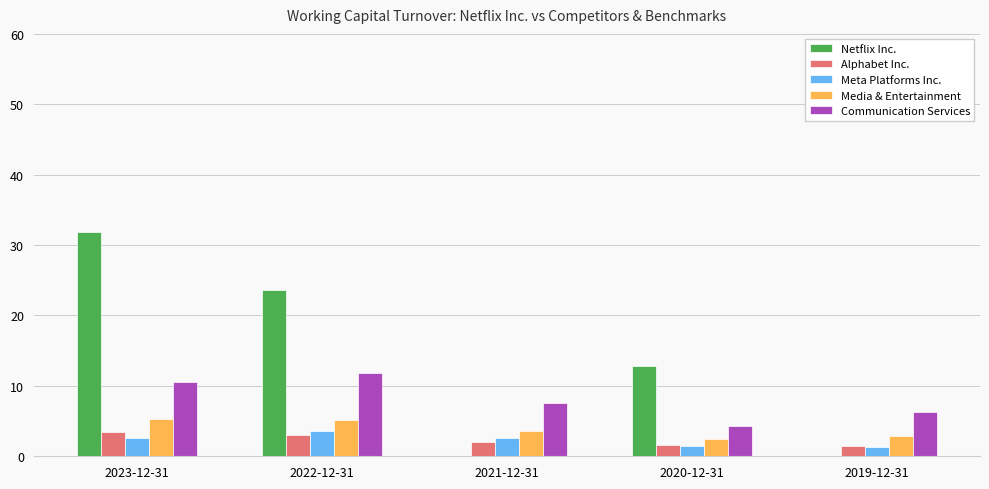

What is the sum of the Media & Entertainment values at 2022-12-31 and 2020-12-31?

7.6